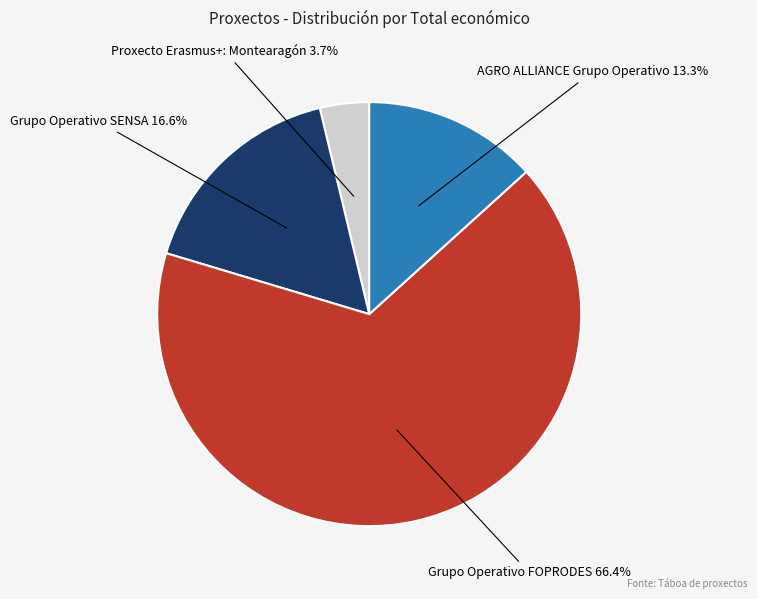

Does any single category account for the majority?

Yes